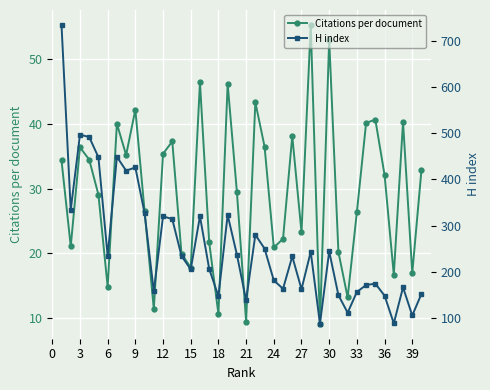

What is the lowest value of the Citations per document series?

9.1